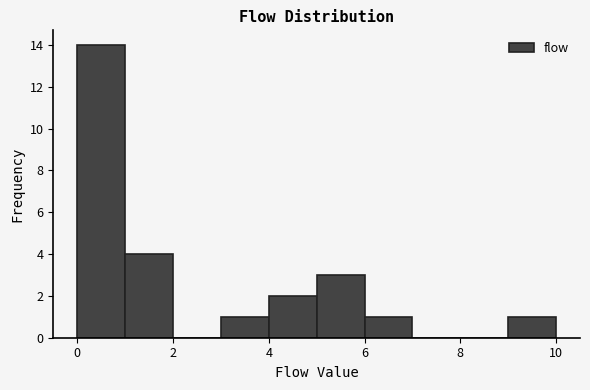

Which range on the x-axis has the tallest bar?

0 to 1